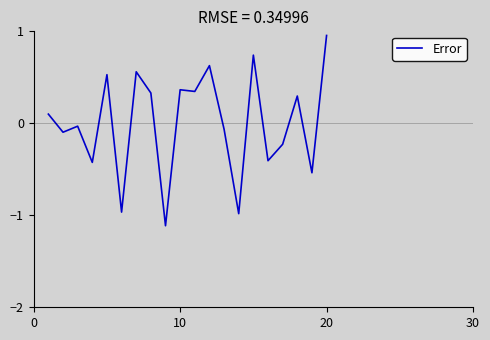

What is the difference between the maximum and minimum values?

2.1